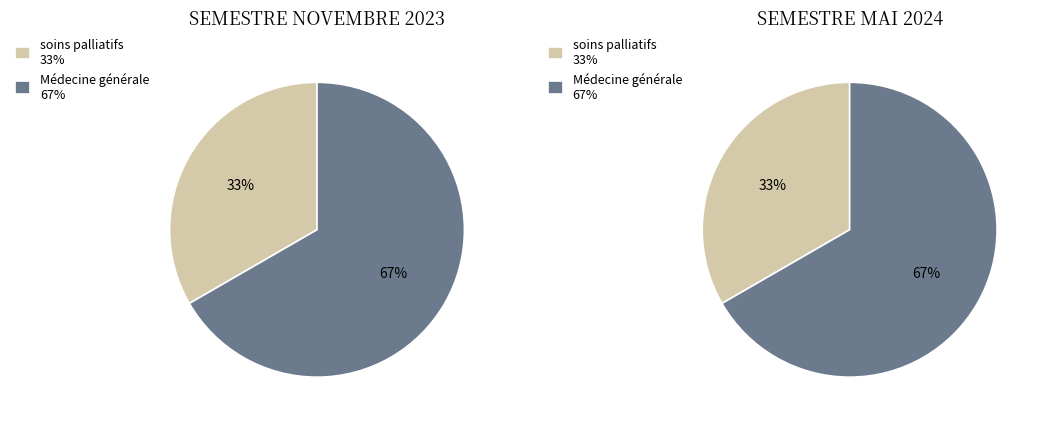

To the nearest percent, what percentage of the pie is Médecine générale?

67%